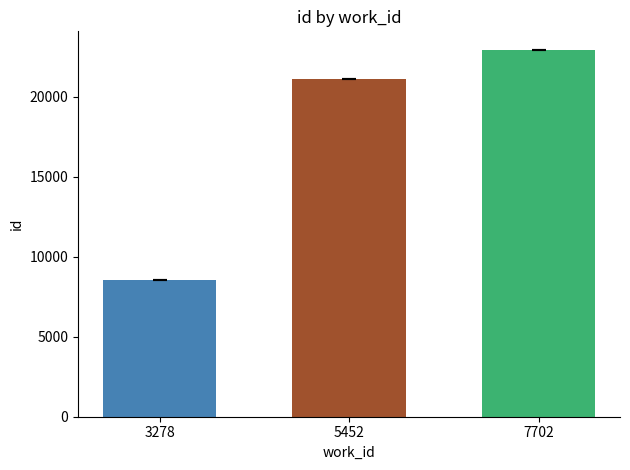

What is the greatest value displayed?

22935